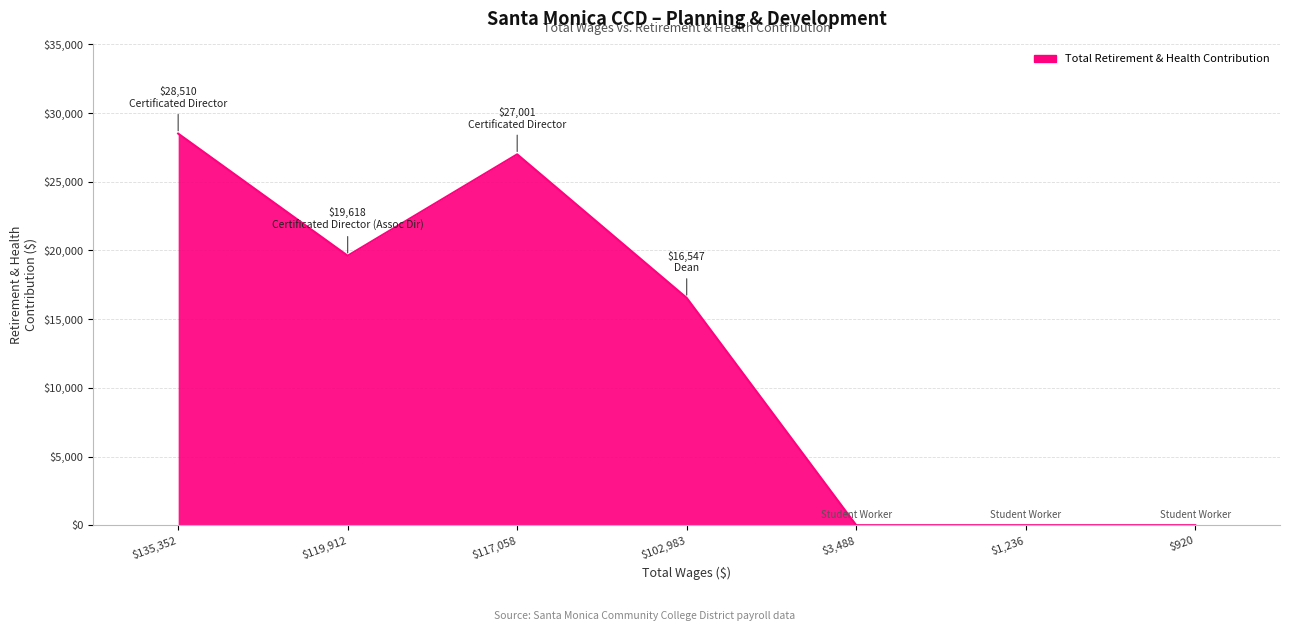

How many categories are shown in the chart?

7